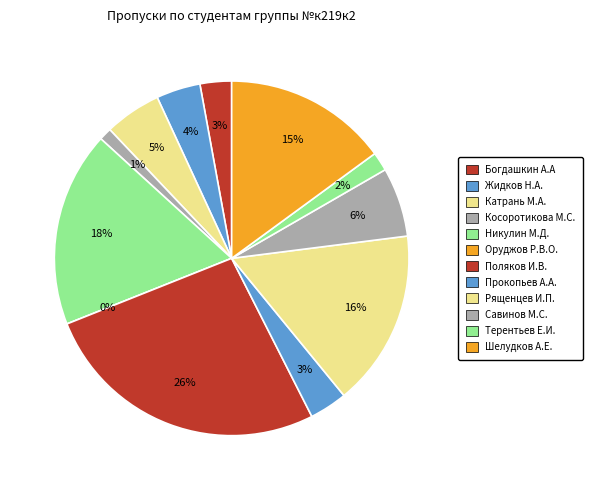

How many slices are in this pie chart?

12